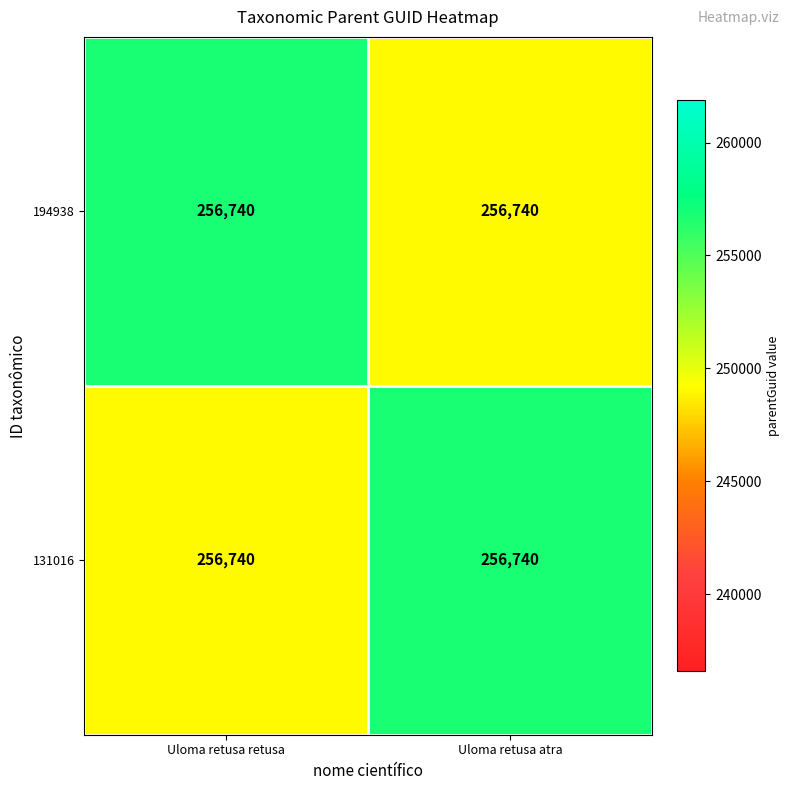

At which category does the chart reach its peak across all series?

Uloma retusa retusa